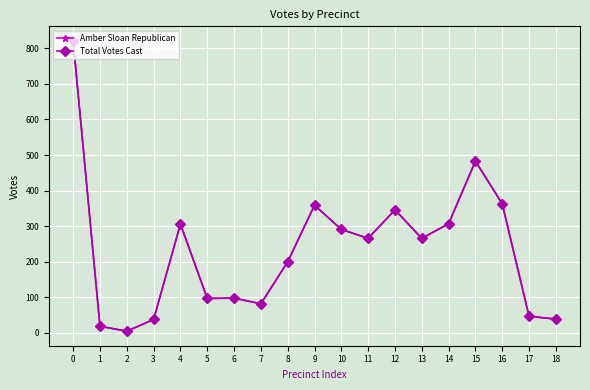

Reading left to right, list all the values displayed in this chart.

Amber Sloan Republican: 821	19	5	38	306	97	98	82	200	359	291	266	346	266	307	483	363	47	39
Total Votes Cast: 821	19	5	38	306	97	98	82	200	359	291	266	346	266	307	483	363	47	39